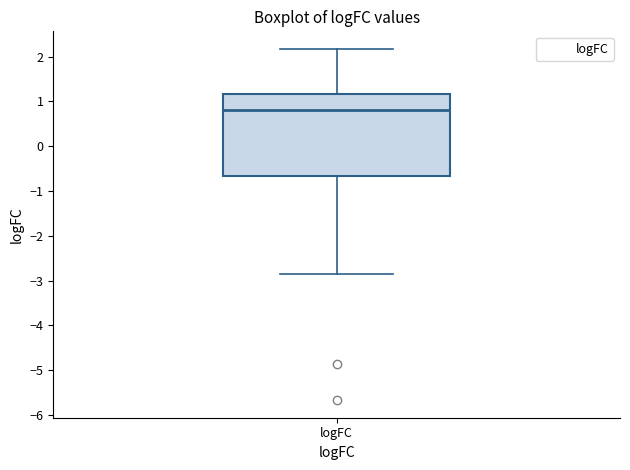

Transcribe this box plot: give where the median line is, the range the box spans, and where the two whiskers end, as read against the y-axis. The values are not printed on the chart, so give them approximately, as read against the axis.

median 0.8, box -0.7 to 1.2, whiskers -2.9 to 2.2